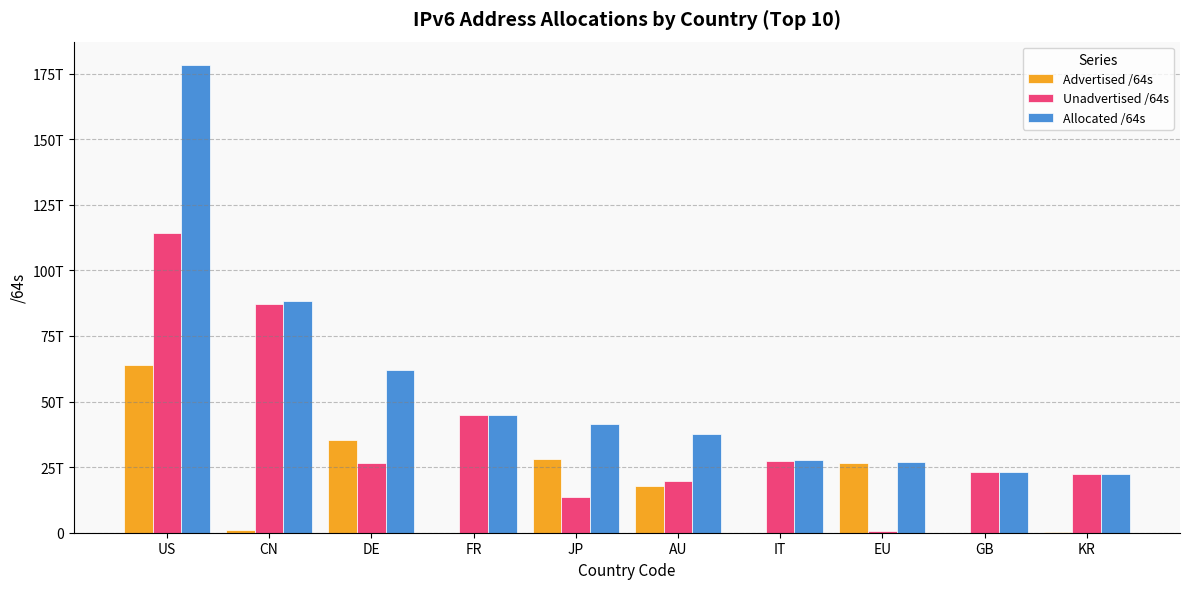

What is the difference between the maximum and second lowest values in the Allocated /64s series?

154963738034176